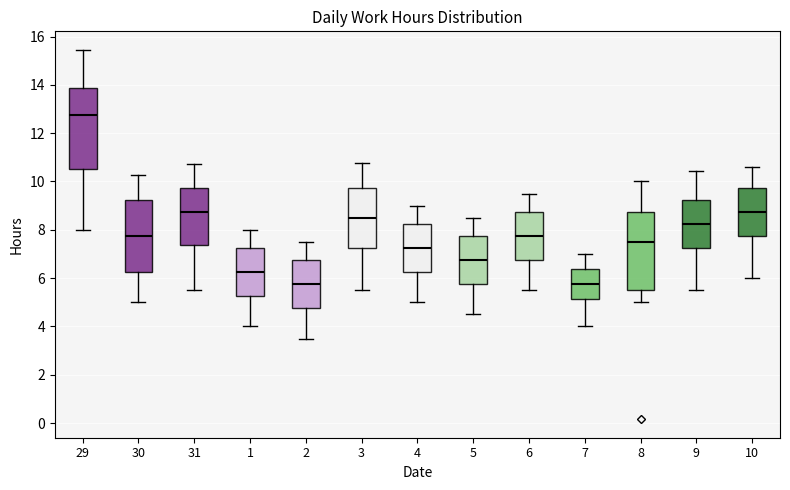

Where is the upper edge of the box at x = 8 on the y-axis? The values are not printed on the chart, so give them approximately, as read against the axis.

8.8